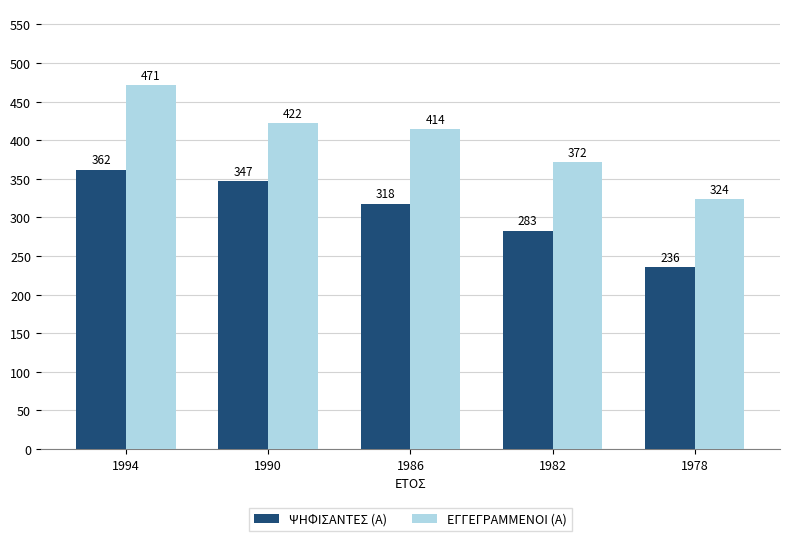

At which label does ΨΗΦΙΣΑΝΤΕΣ (Α) first exceed 318?

1994